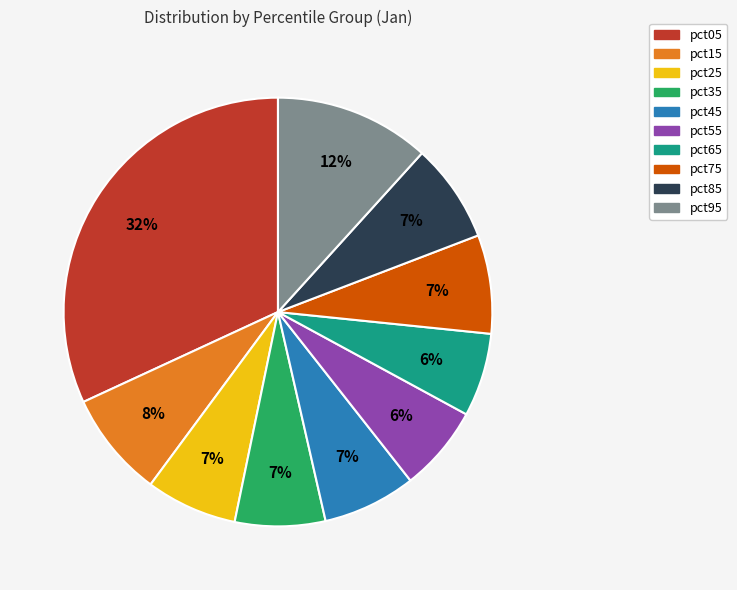

To the nearest percent, what portion does pct35 represent?

7%